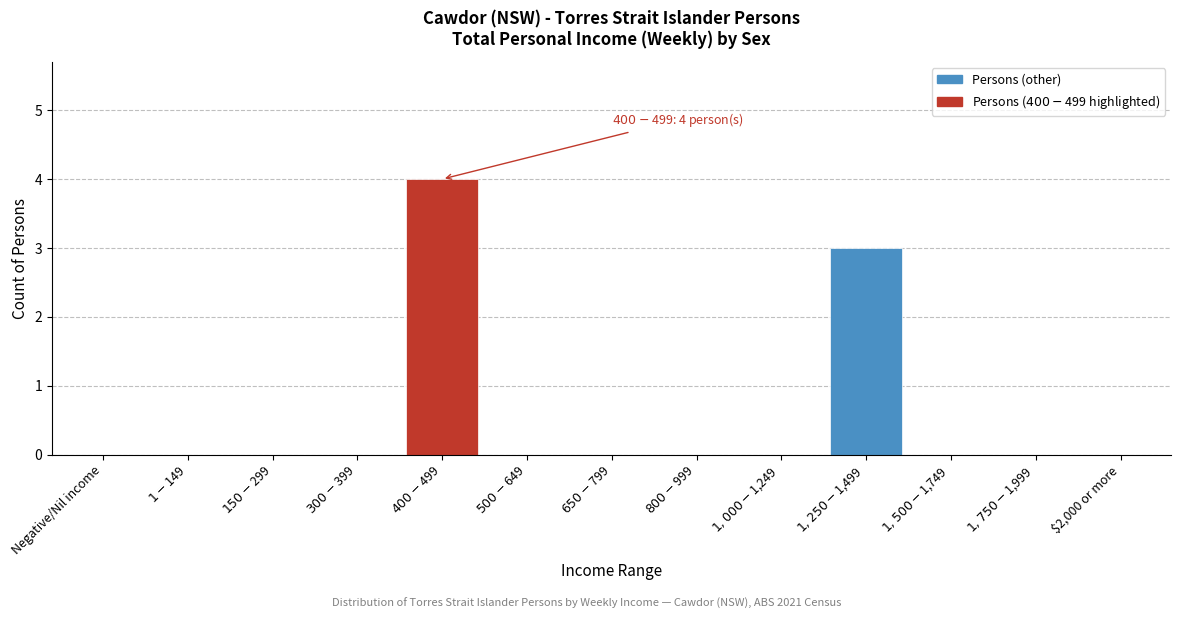

What is the maximum value shown in the chart?

4